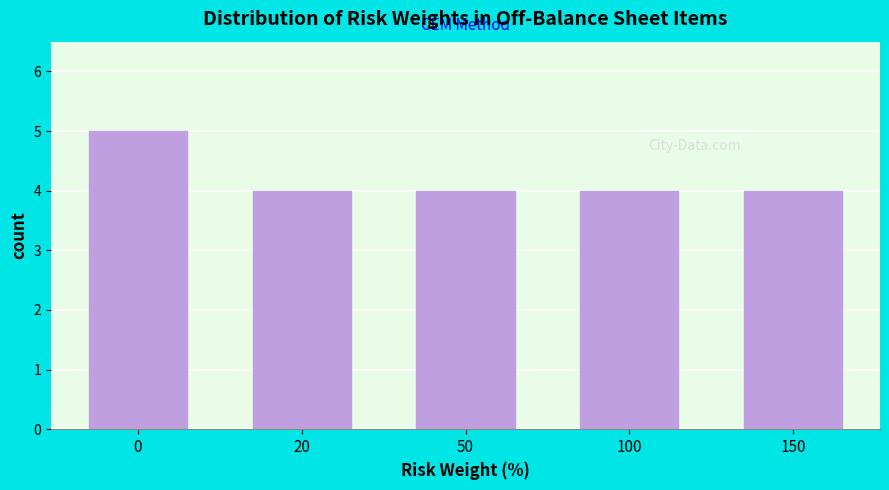

Reading left to right, what are all the values shown in this chart?

5	4	4	4	4